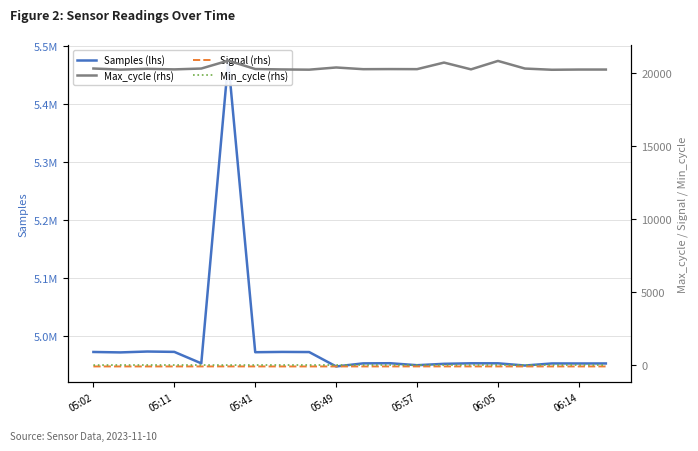

What is the highest value of the Min_cycle (rhs) series?

29